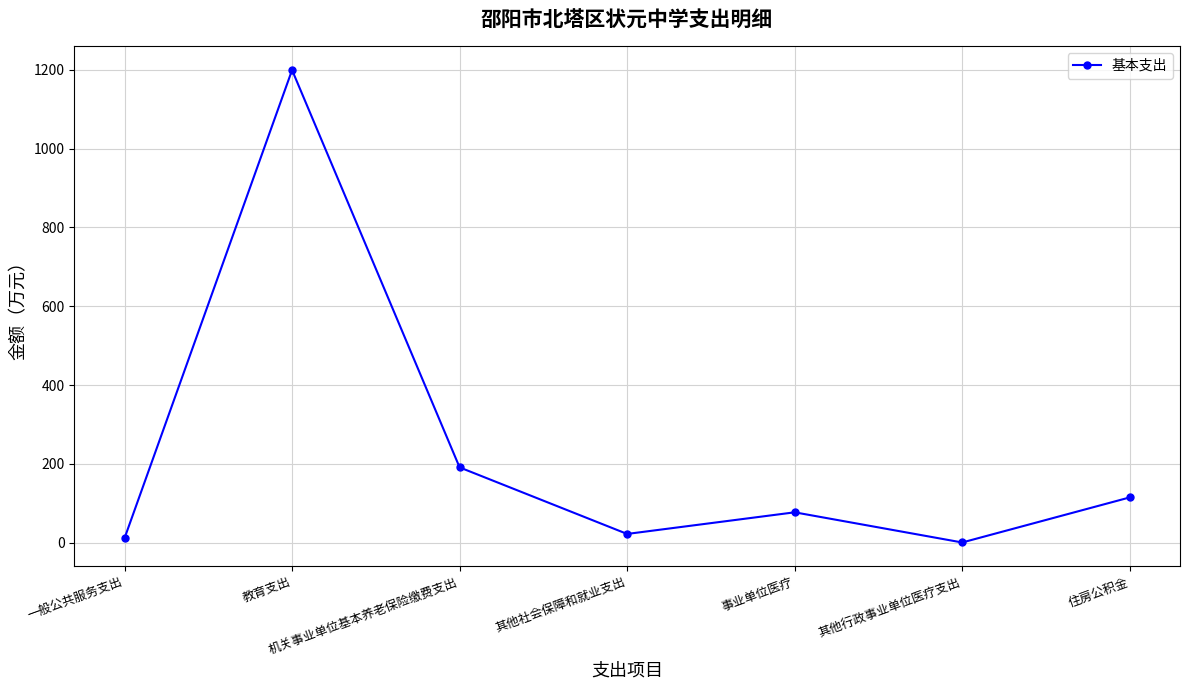

Does the chart display data point markers on the line(s)?

Yes